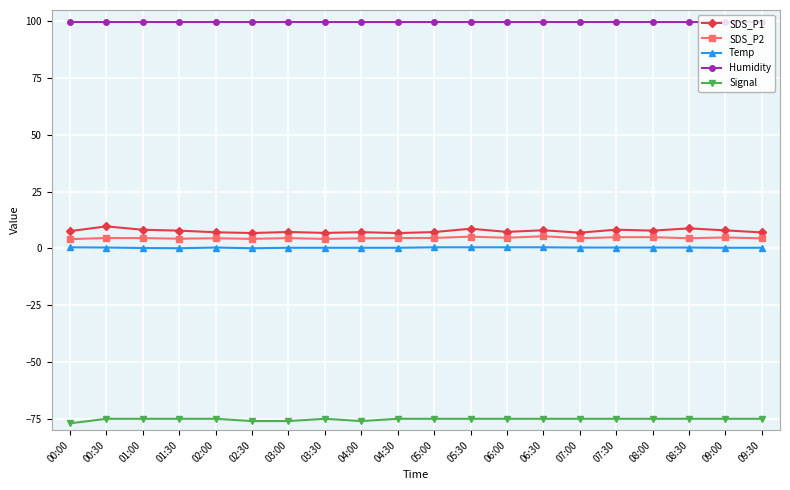

What is the value of the Humidity point at the 5th from the left?

99.9